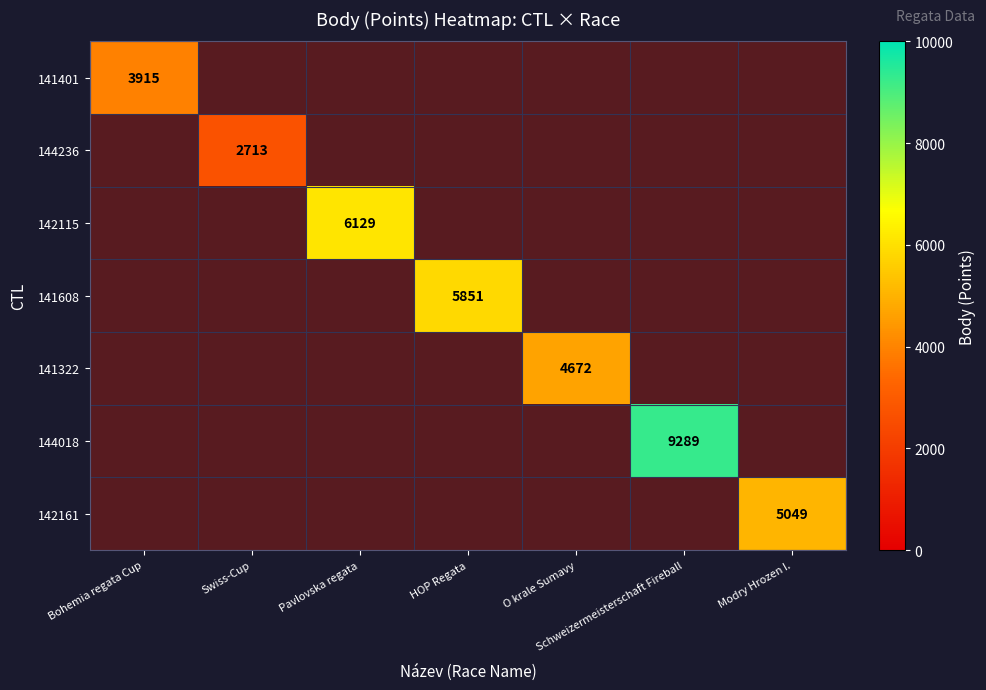

What is the difference between the highest and lowest values at Bohemia regata Cup?

3915